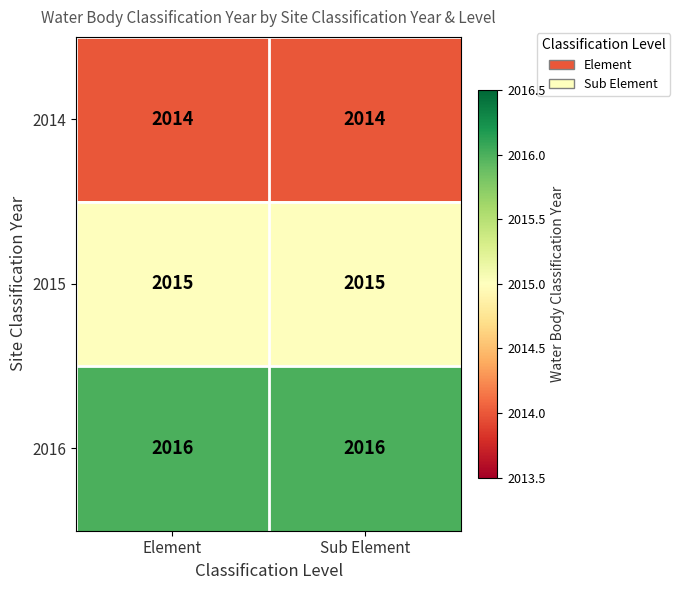

Is it true that 2016 equals 2627 at Element?

False